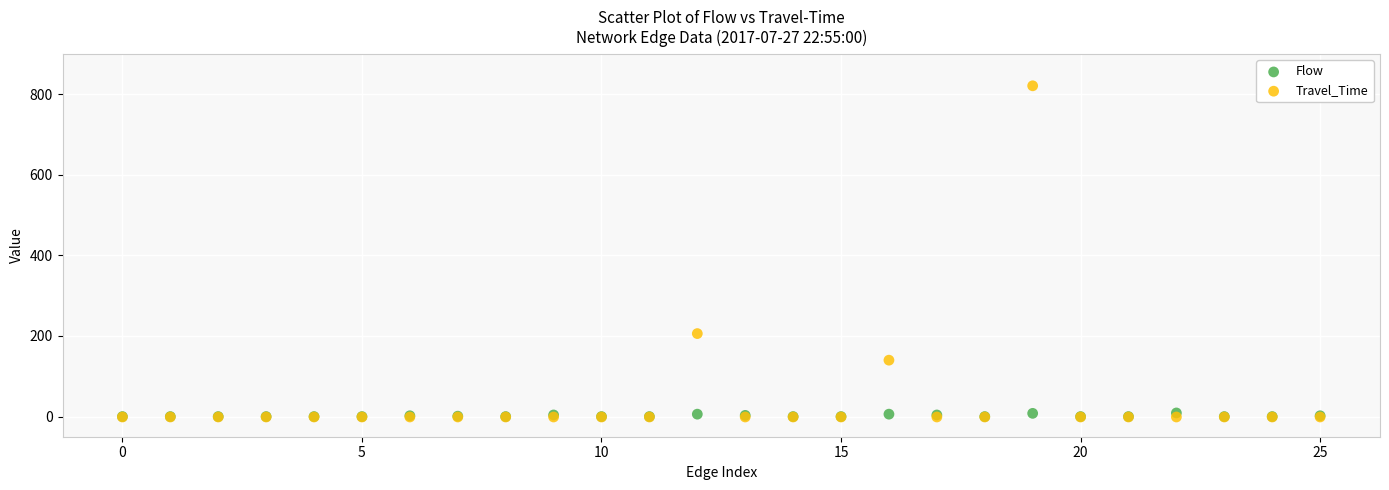

Across all series, what Y value is closest to 410?

206